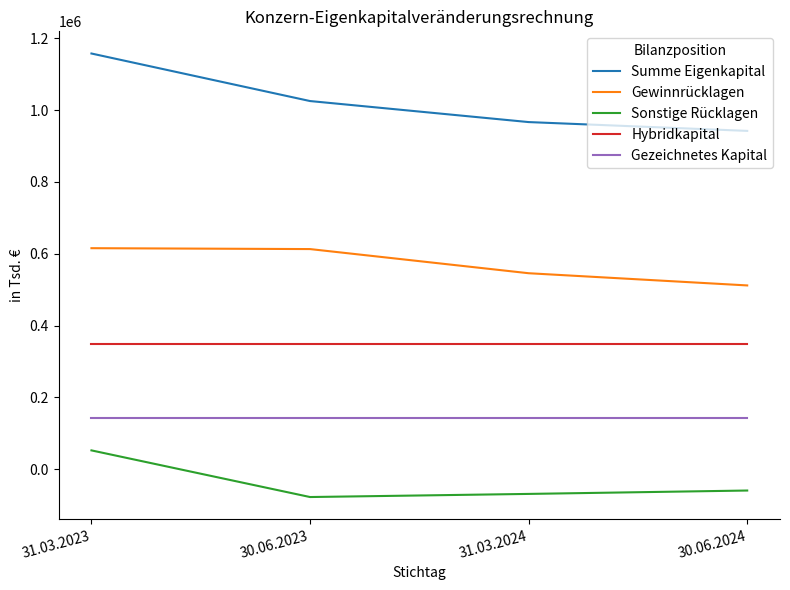

What is the difference between the maximum and second lowest values in the Sonstige Rücklagen series?

121212